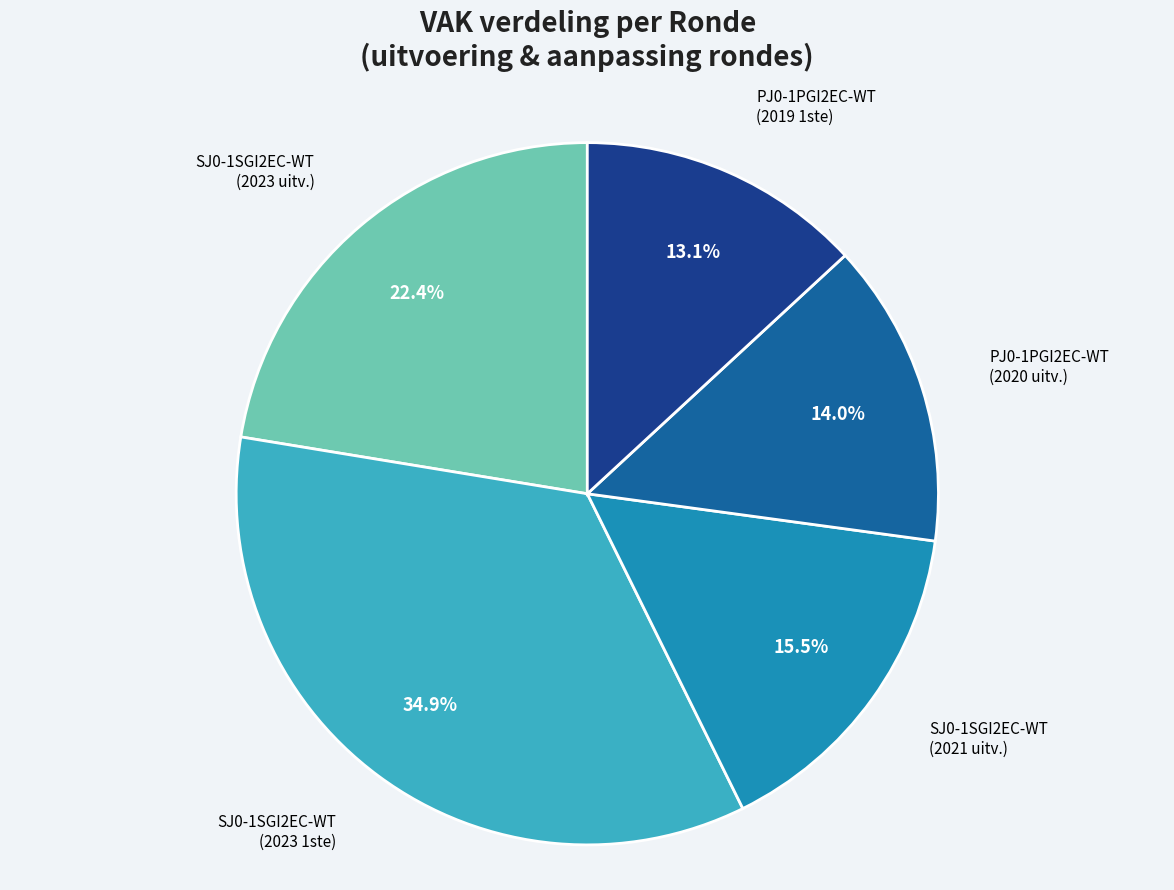

Is there any slice that represents more than half of the pie?

No